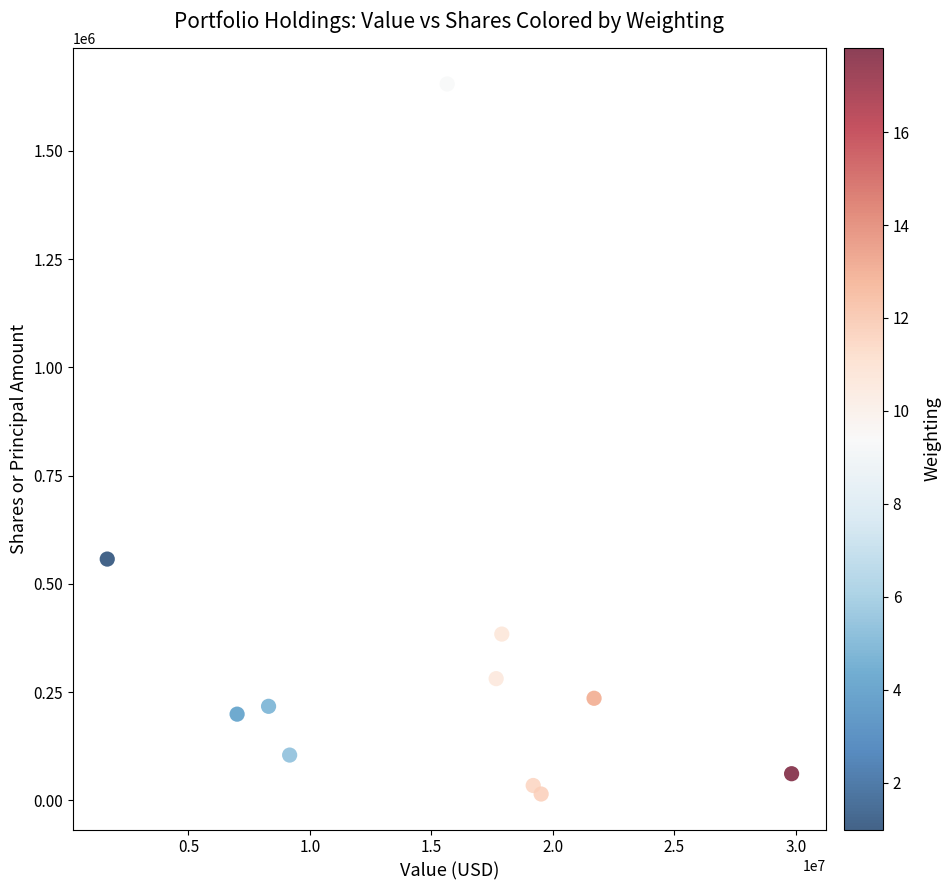

What Y value in the scatter plot is closest to 834493?

557189